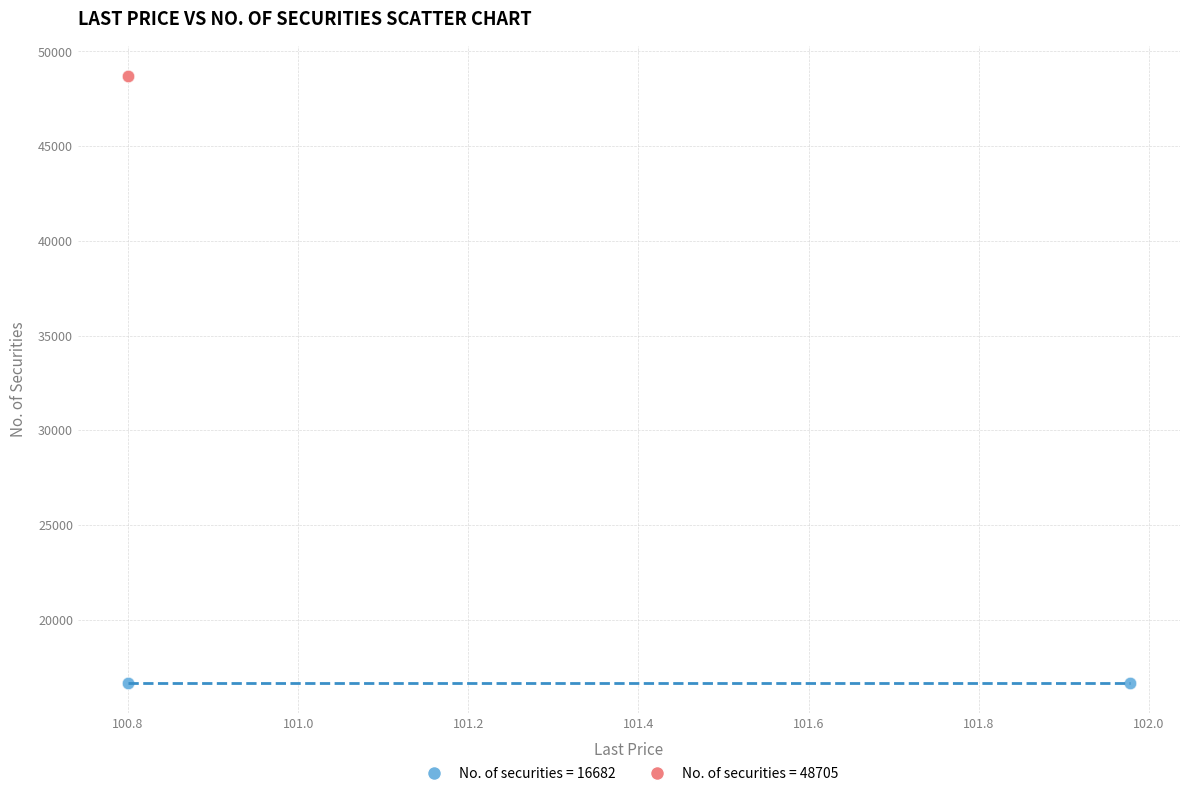

What are all the series names shown in the legend?

No. of securities = 16682, No. of securities = 48705